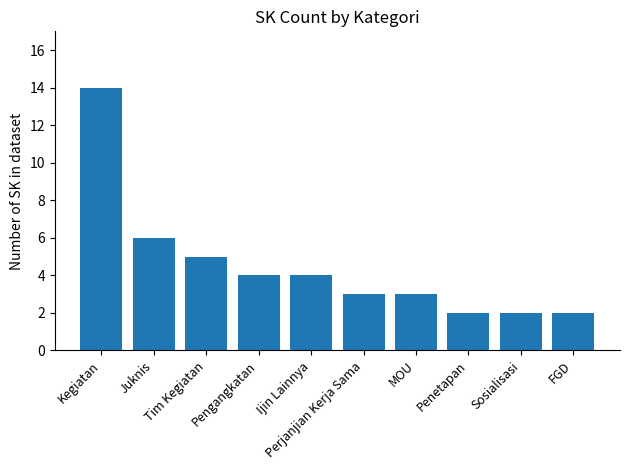

Count the number of data series in this chart.

1